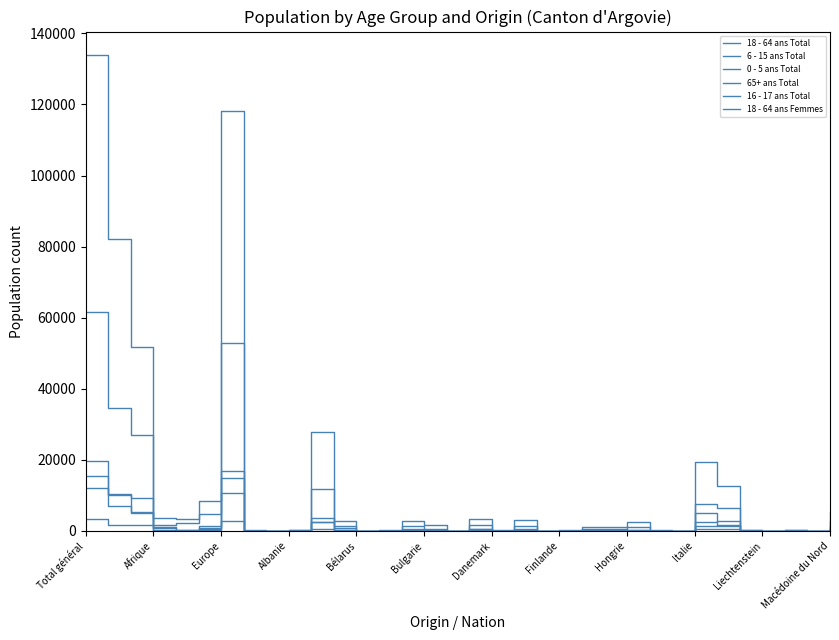

Does the chart have visible grid lines?

No